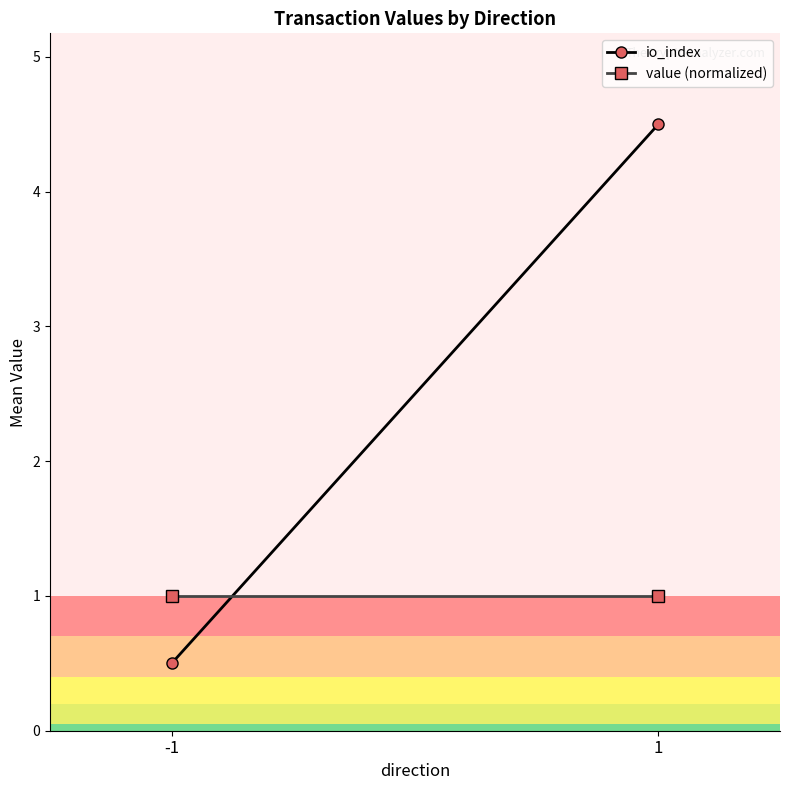

What is the value of the io_index point at the 1st from the left?

0.5